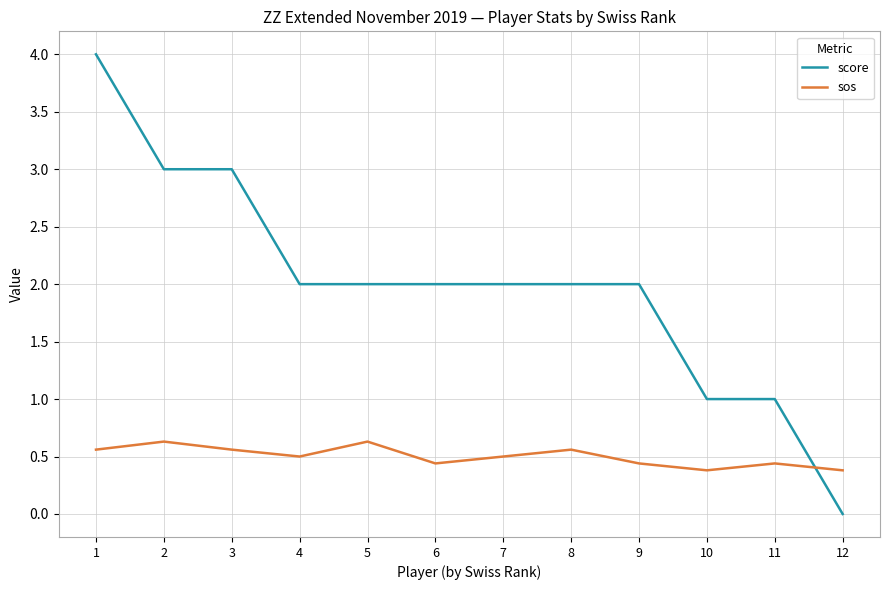

How many interior local valleys does the sos series have?

3